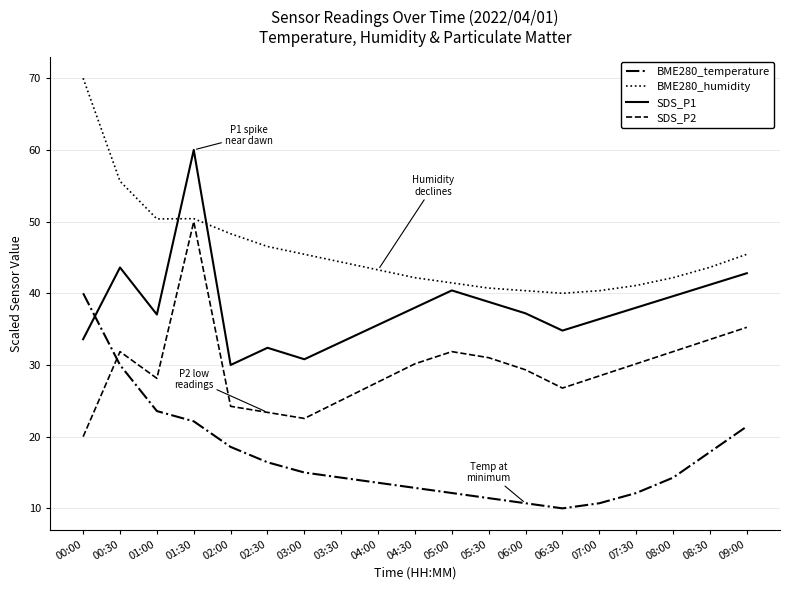

Where is the first local minimum for SDS_P1?

01:00